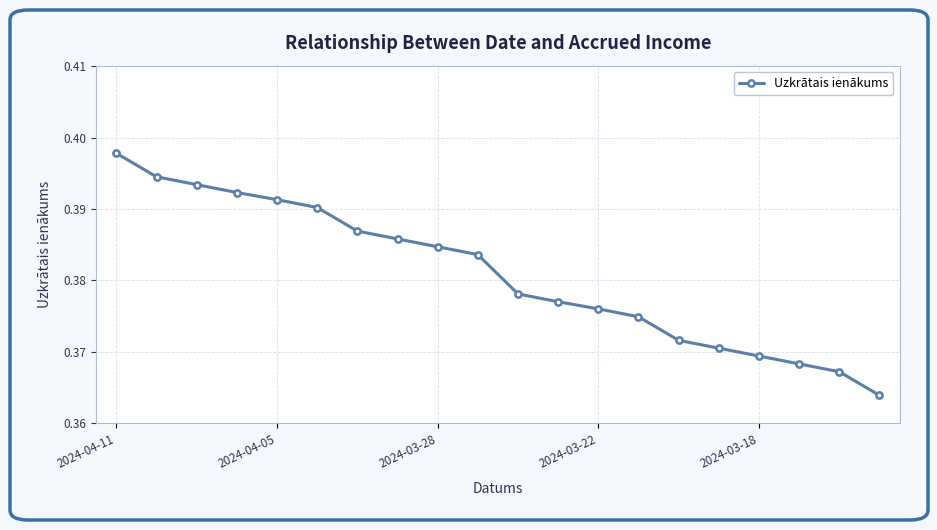

Count the values in the range 0 to 1.

20